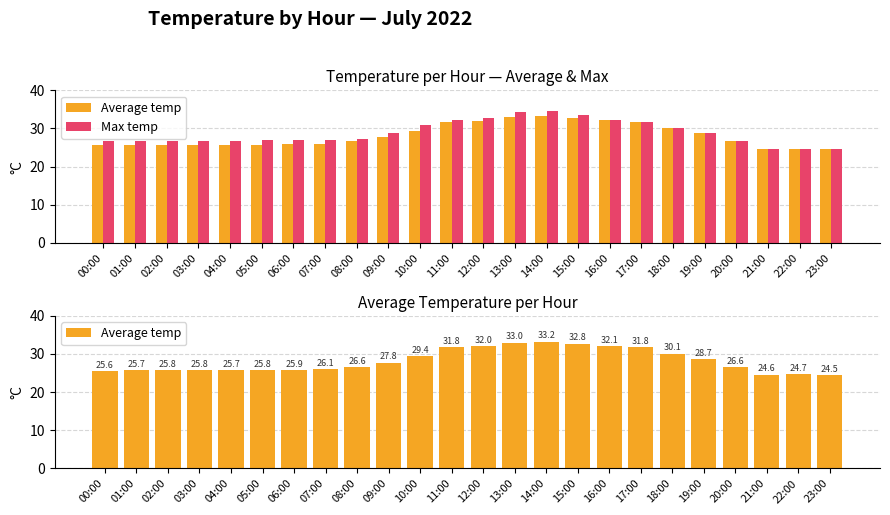

What is the average value of the Max temp series?

28.8